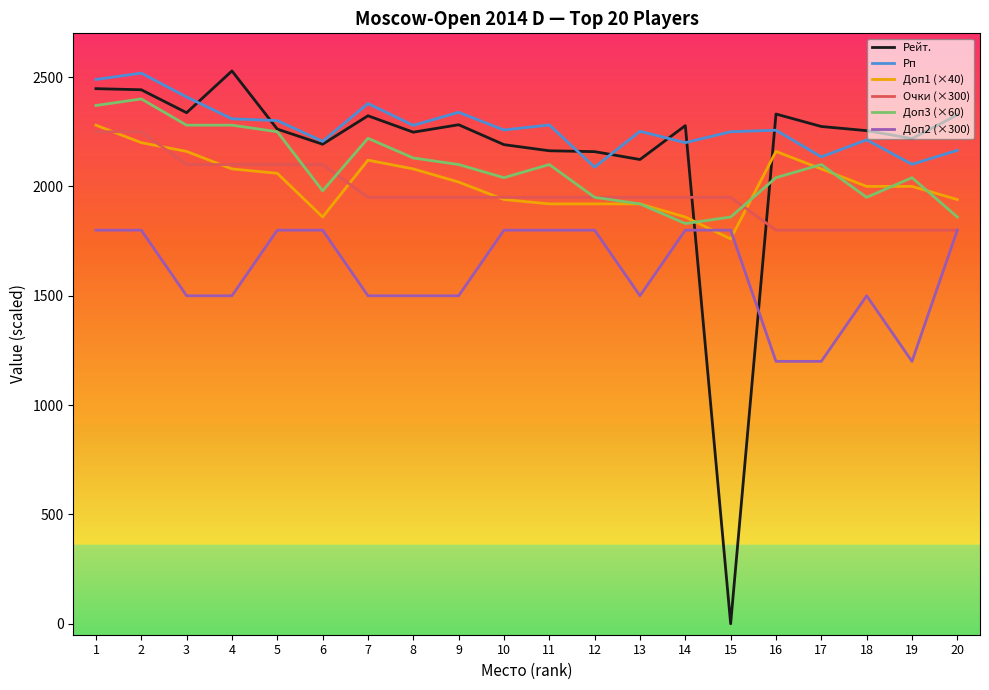

What is the minimum value for Очки (×300)?

1800